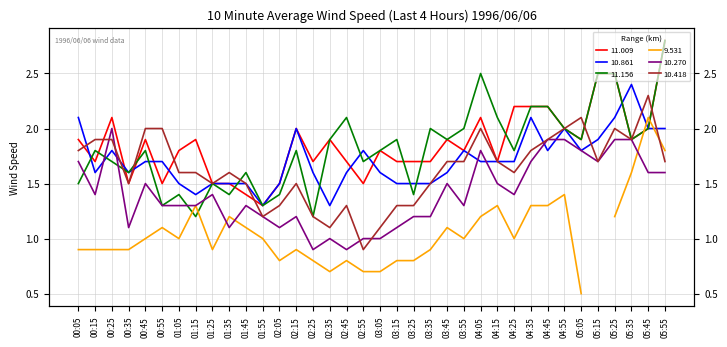

What is the label of the 33rd point from the left?

05:25